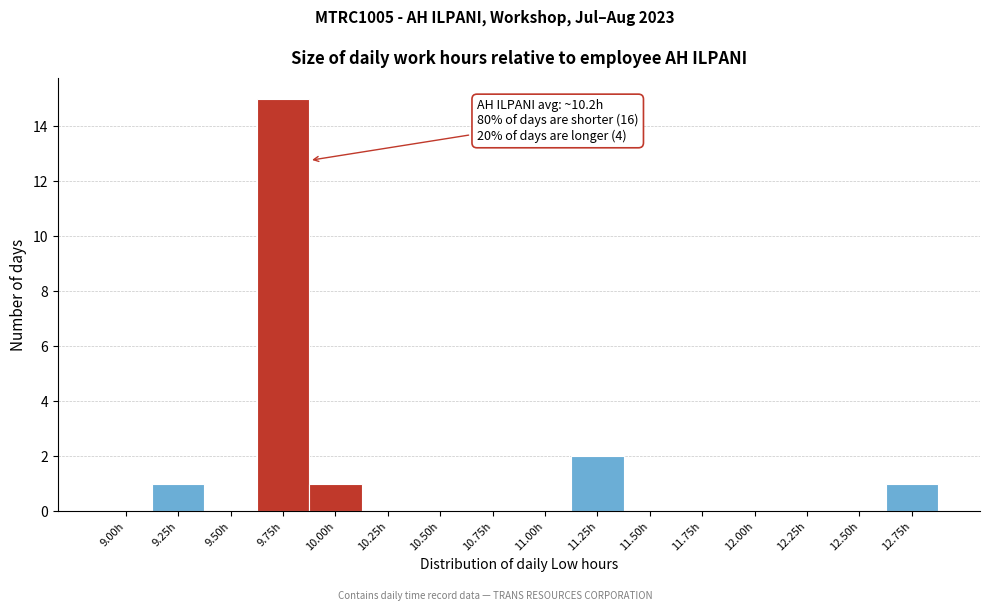

Reading left to right, list all the values displayed in this chart.

9.00h=0	9.25h=1	9.50h=0	9.75h=15	10.00h=1	10.25h=0	10.50h=0	10.75h=0	11.00h=0	11.25h=2	11.50h=0	11.75h=0	12.00h=0	12.25h=0	12.50h=0	12.75h=1